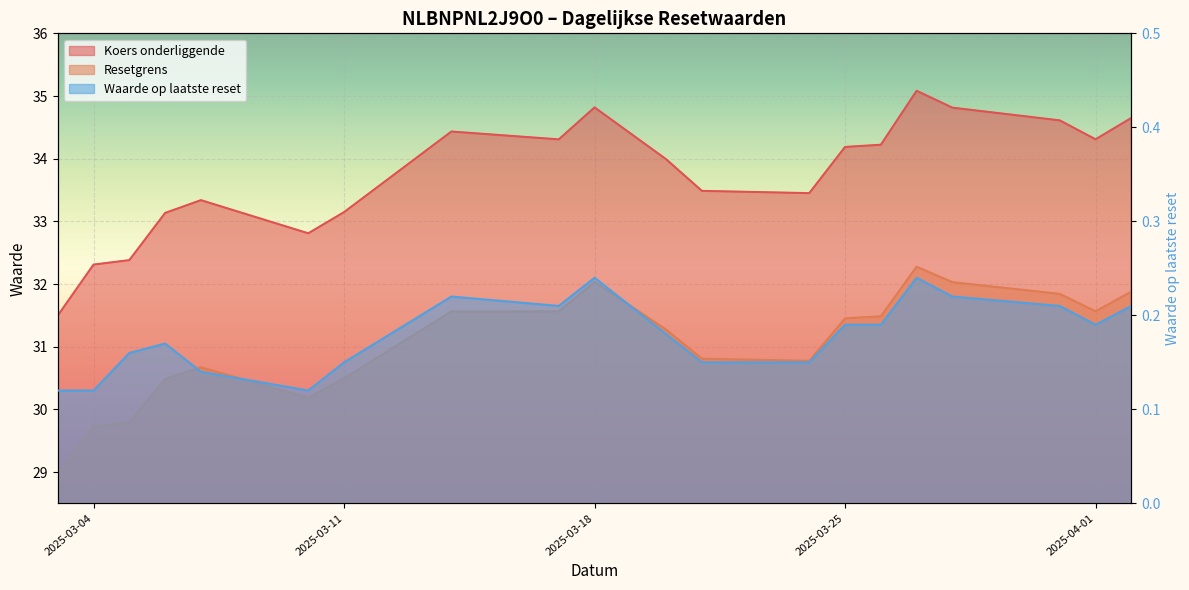

Rank the series by their maximum value, from lowest to highest.

Waarde op laatste reset, Resetgrens, Koers onderliggende